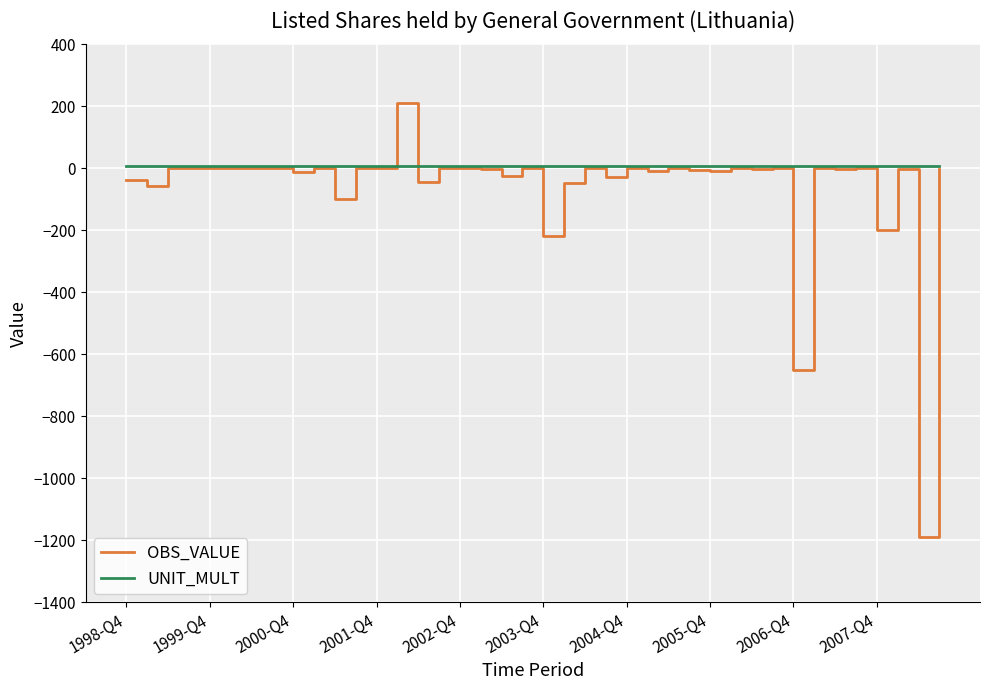

Rank the series by their maximum value, from highest to lowest.

OBS_VALUE, UNIT_MULT